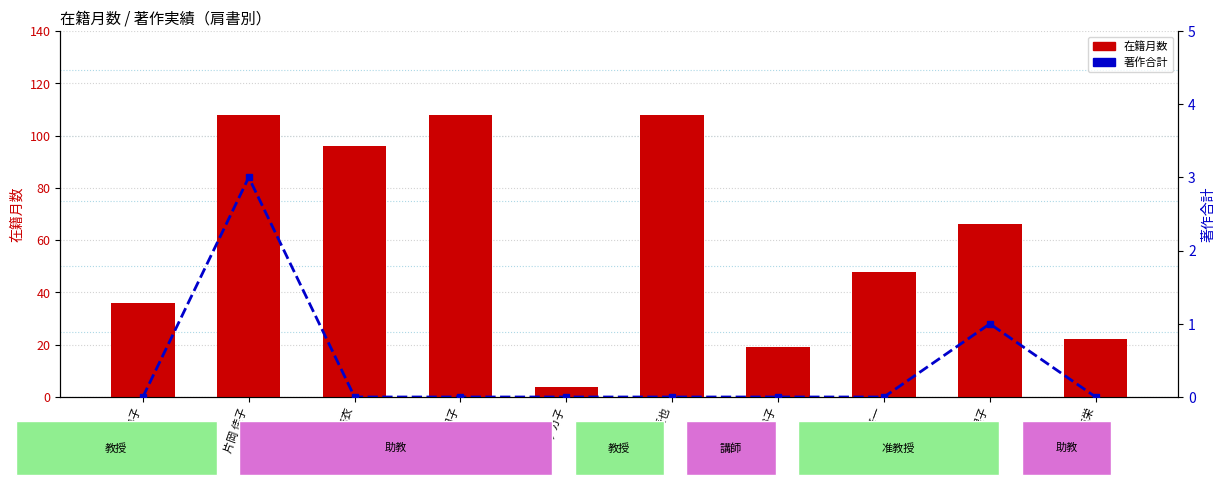

Reading left to right, list all the values displayed in this chart.

在籍月数: 36	108	96	108	4	108	19	48	66	22
著作合計: 0	3	0	0	0	0	0	0	1	0